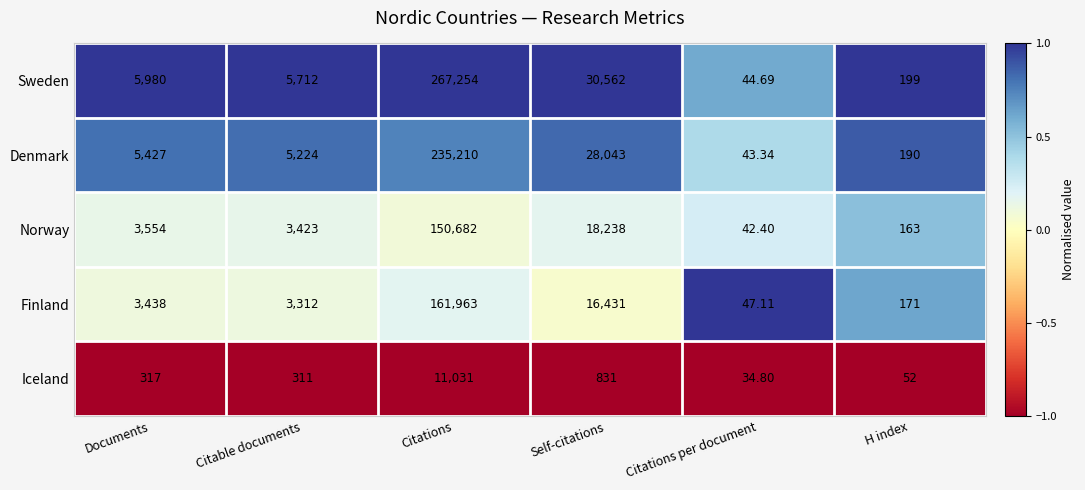

Where is Norway nearest to the value 75362?

Self-citations